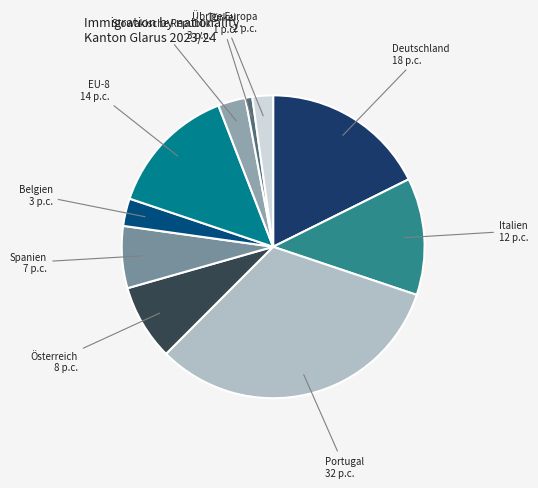

To the nearest percent, what is the average slice percentage?

10%